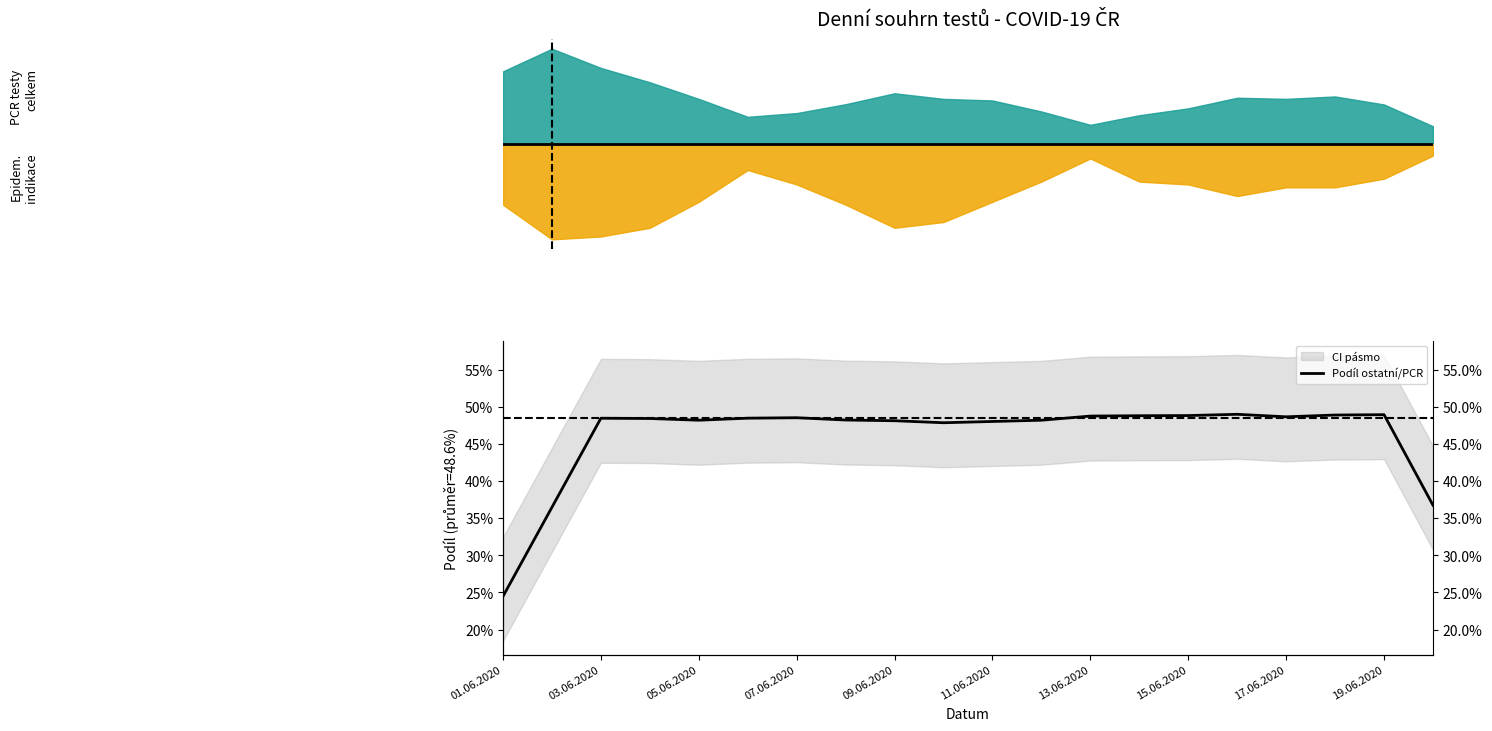

Which has a higher value, 07.06.2020 or 19.06.2020?

07.06.2020